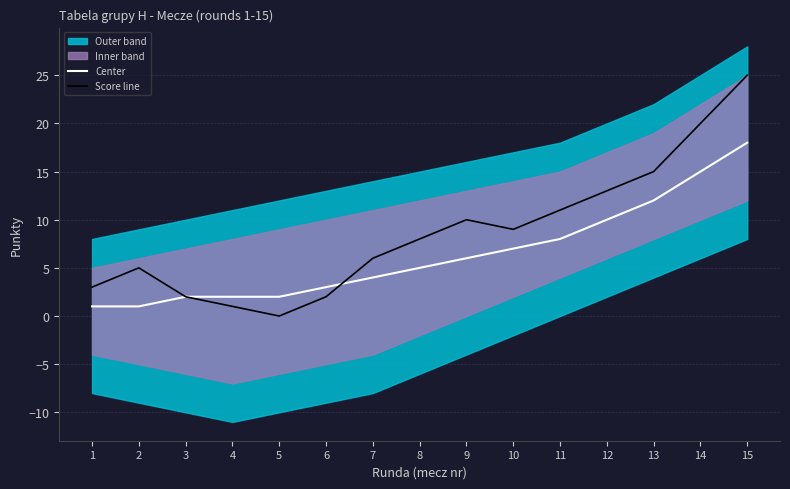

At which category is the sum across all series the highest?

15